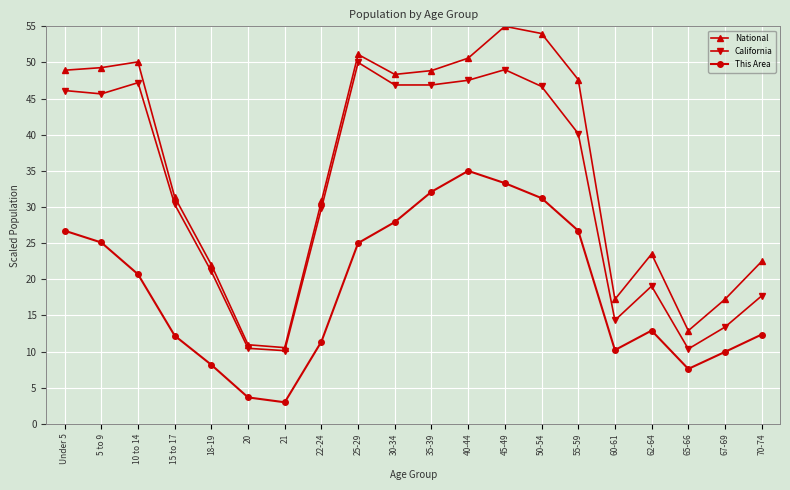

How many interior local peaks does the National series have?

4